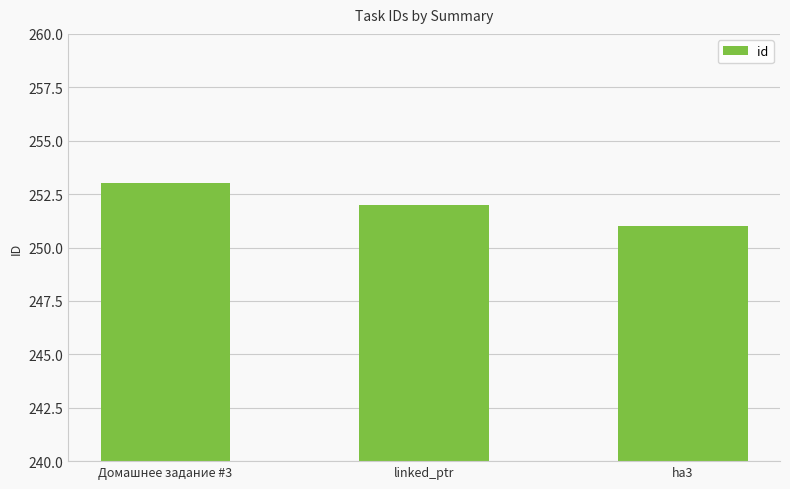

What is the maximum value shown in the chart?

253